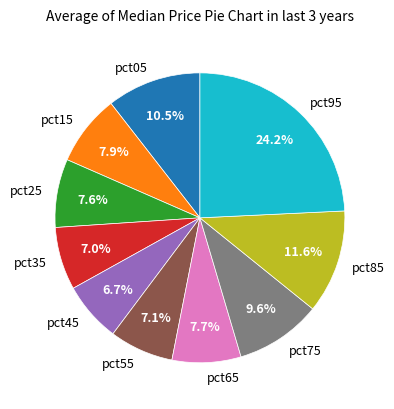

Which has a higher value, pct65 or pct35?

pct65